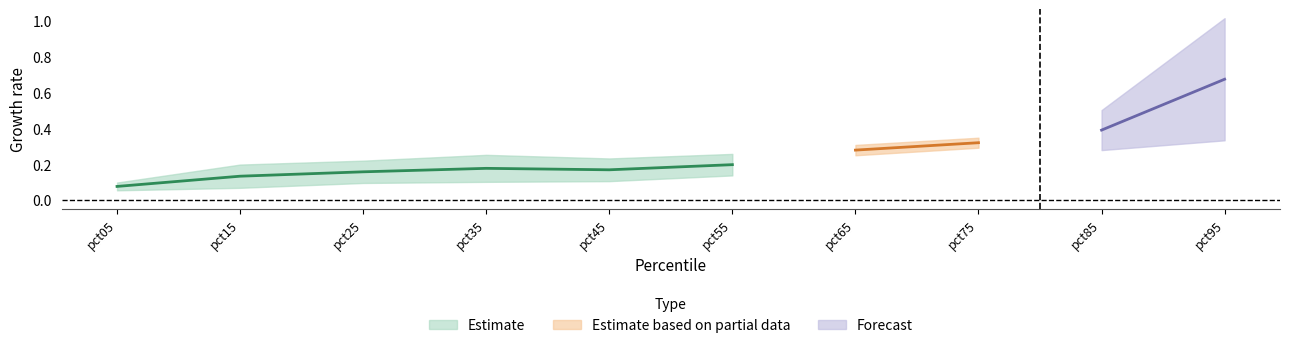

True or false: May has a value of 0.8 at pct85.

False